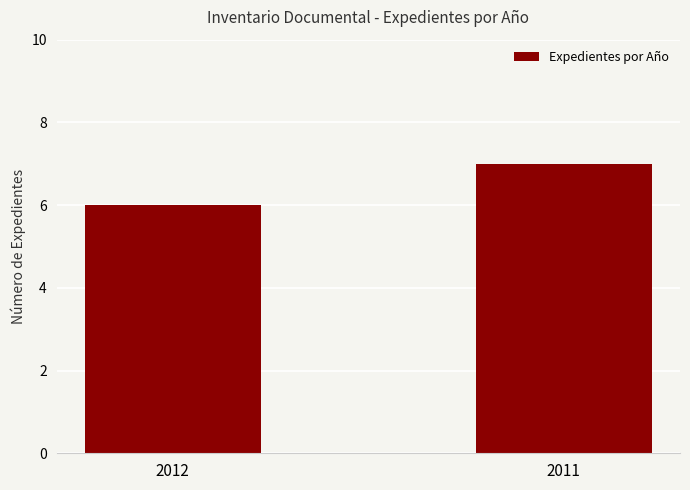

Reading left to right, list all the values displayed in this chart.

6	7